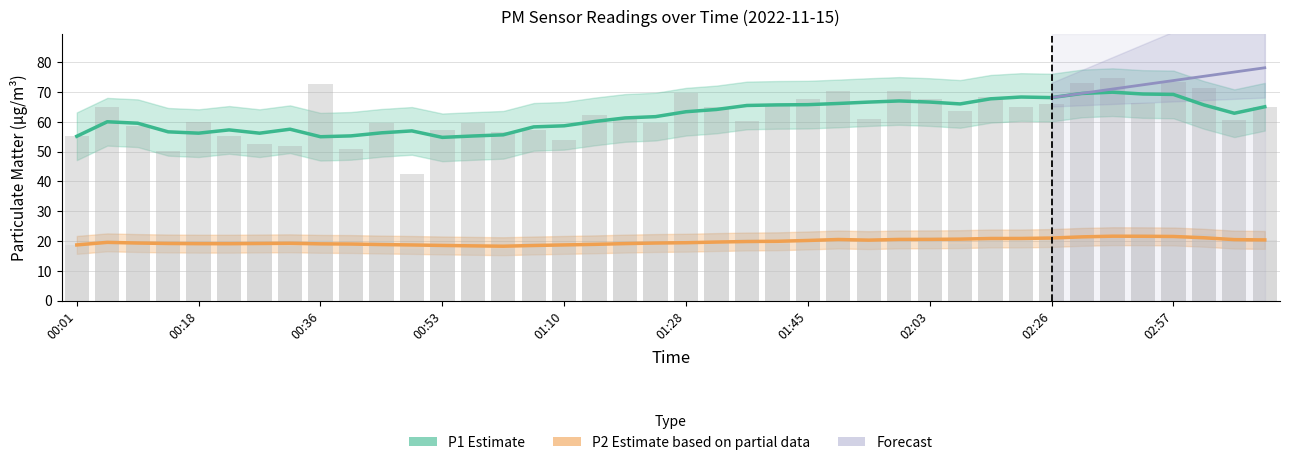

What is the sum of all P1 values?

2486.6